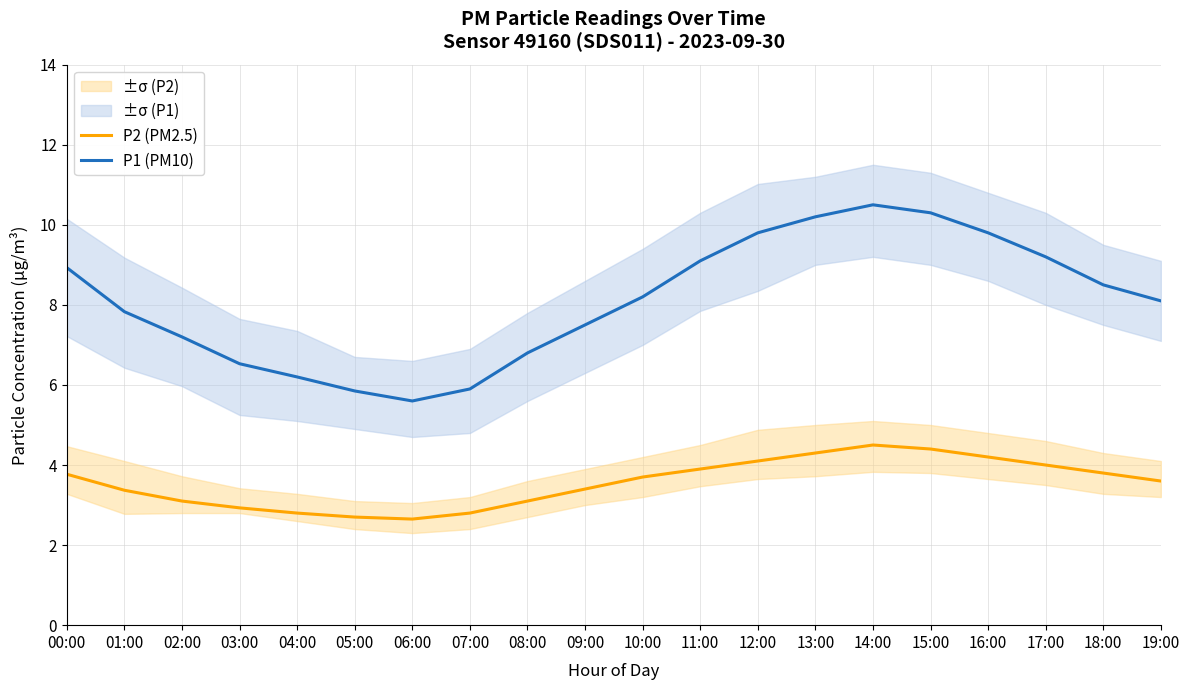

True or false: P2 (PM2.5) and P1 (PM10) cross at least once.

False